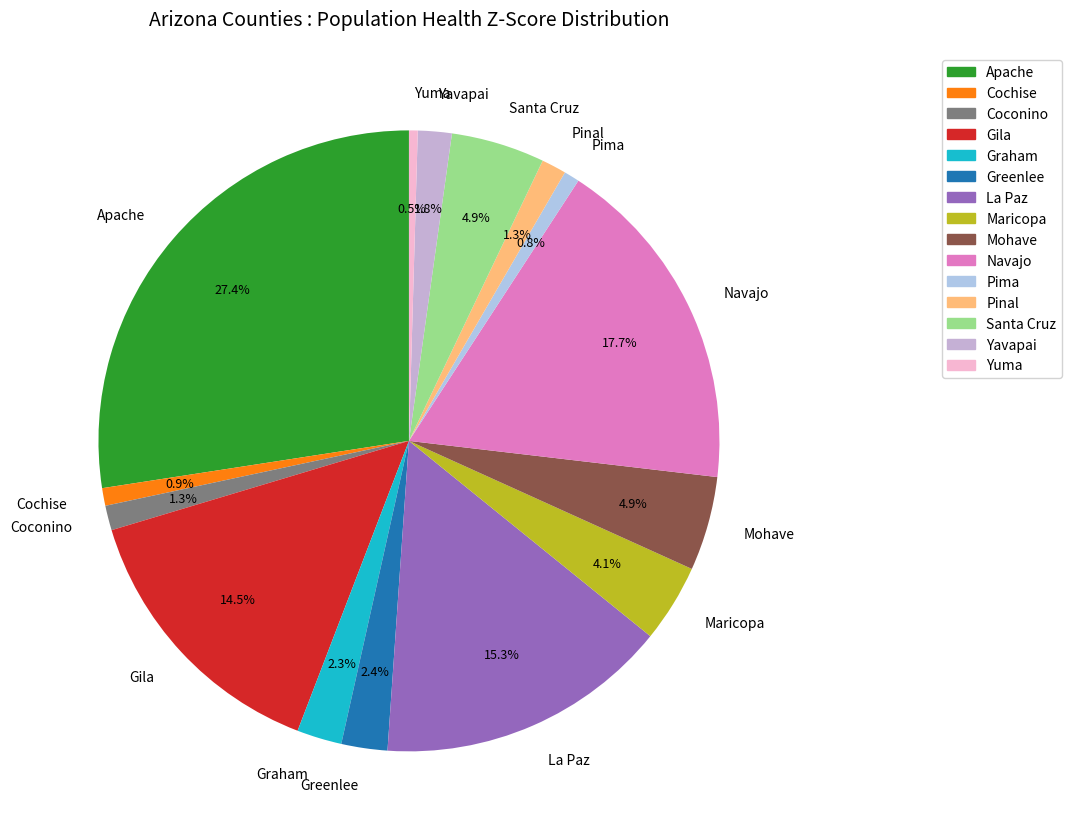

What percentage is NOT represented by Graham?

97.7%